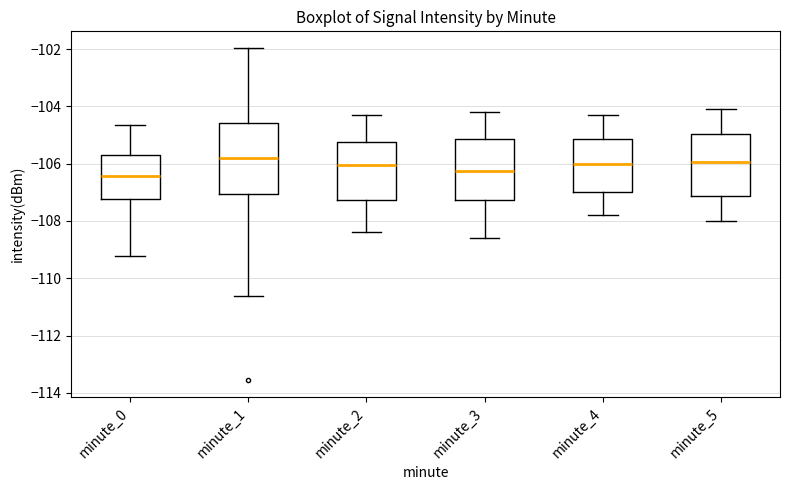

Which box is the tallest, from its lower edge to its upper edge?

minute_1